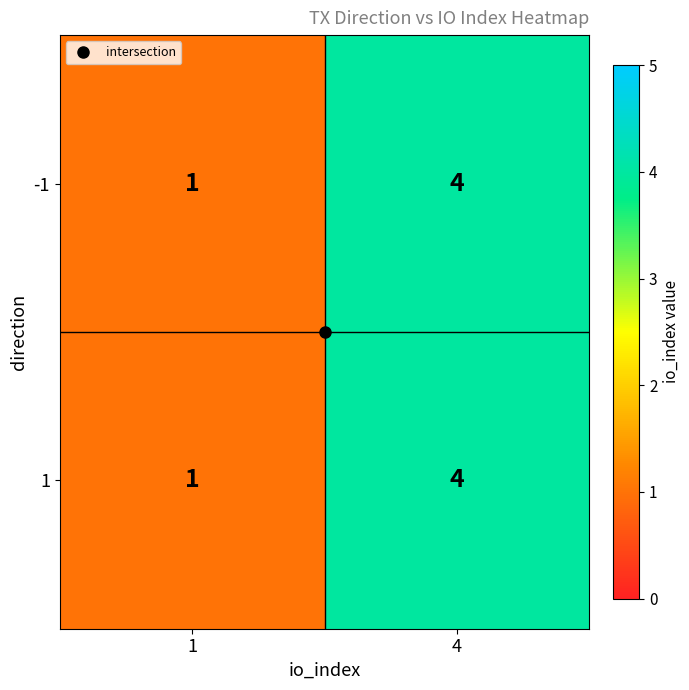

At which category is the sum across all series the highest?

4